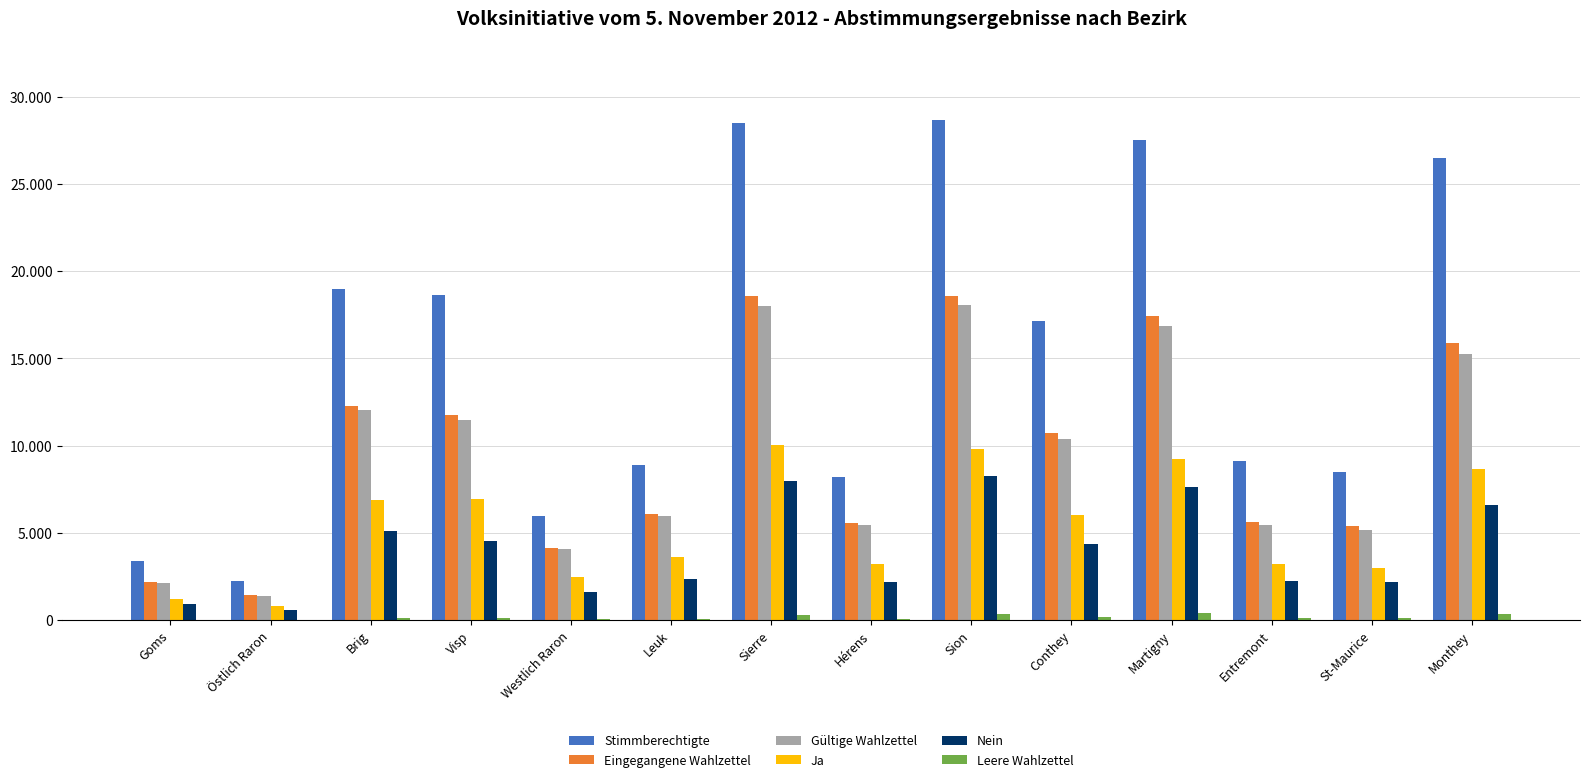

At how many categories does at least one series exceed 28341?

2